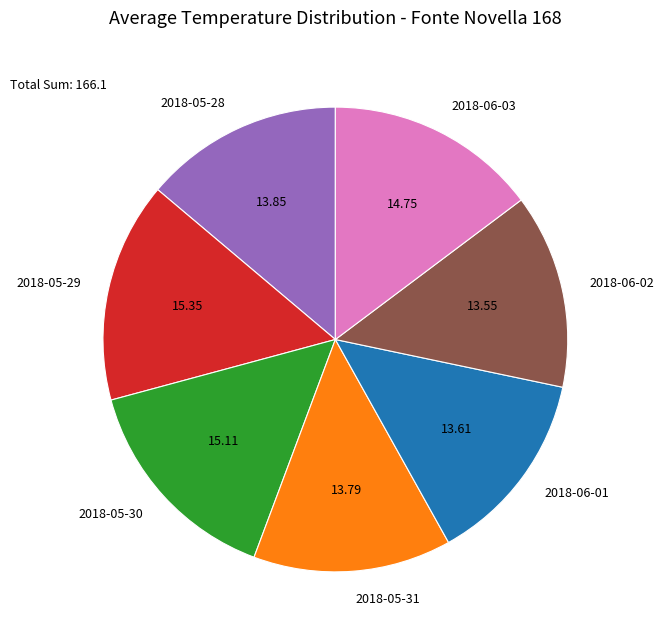

Is 2018-05-31 the majority of the pie?

No